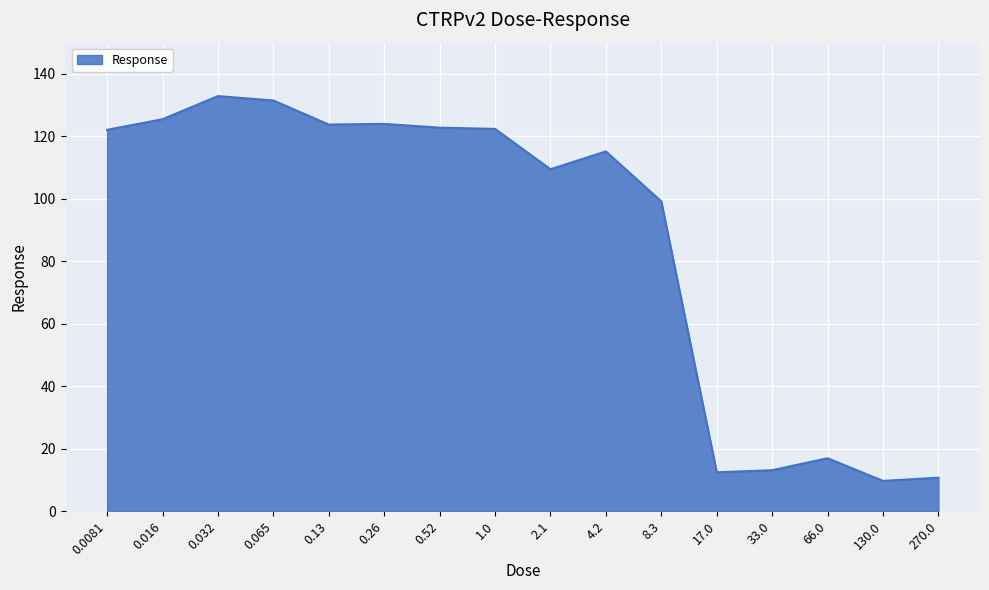

The chart shows a value of 48.9 at 0.52. True or false?

False